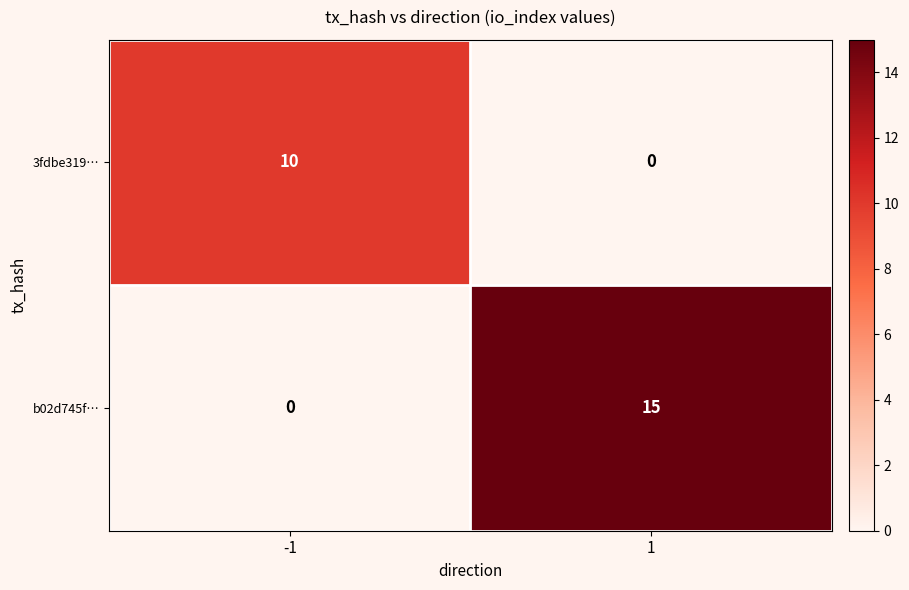

What is the sum of the b02d745f… values at 1 and -1?

15